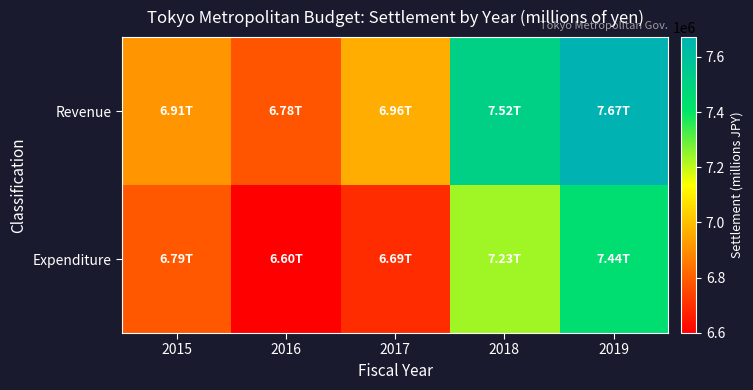

What is the total value across all series at 2018?

14750463